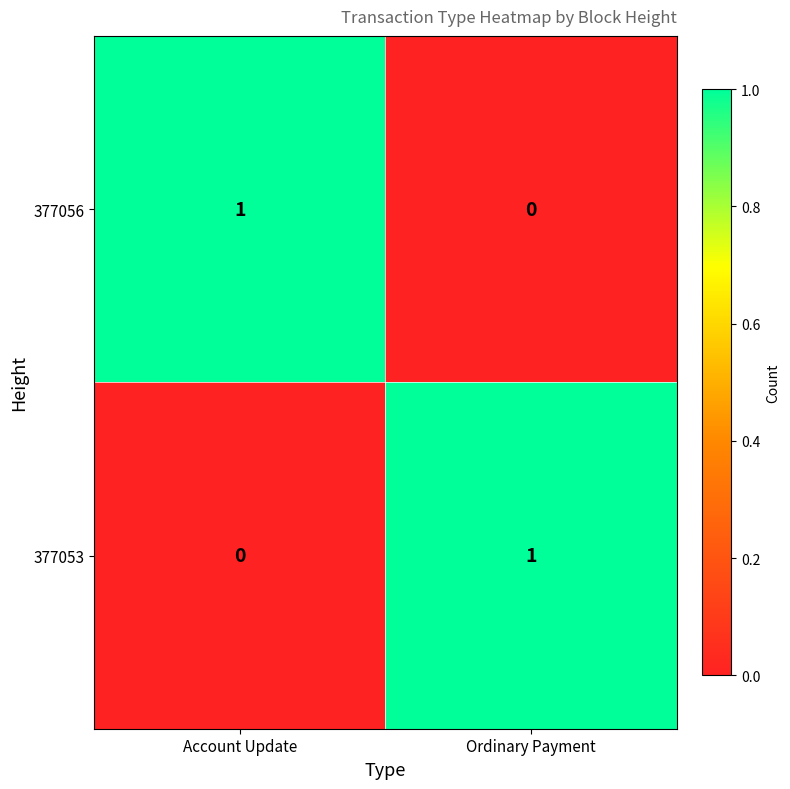

Reading right to left, what are all the values shown in this chart?

377056: Ordinary Payment=0	Account Update=1
377053: Ordinary Payment=1	Account Update=0